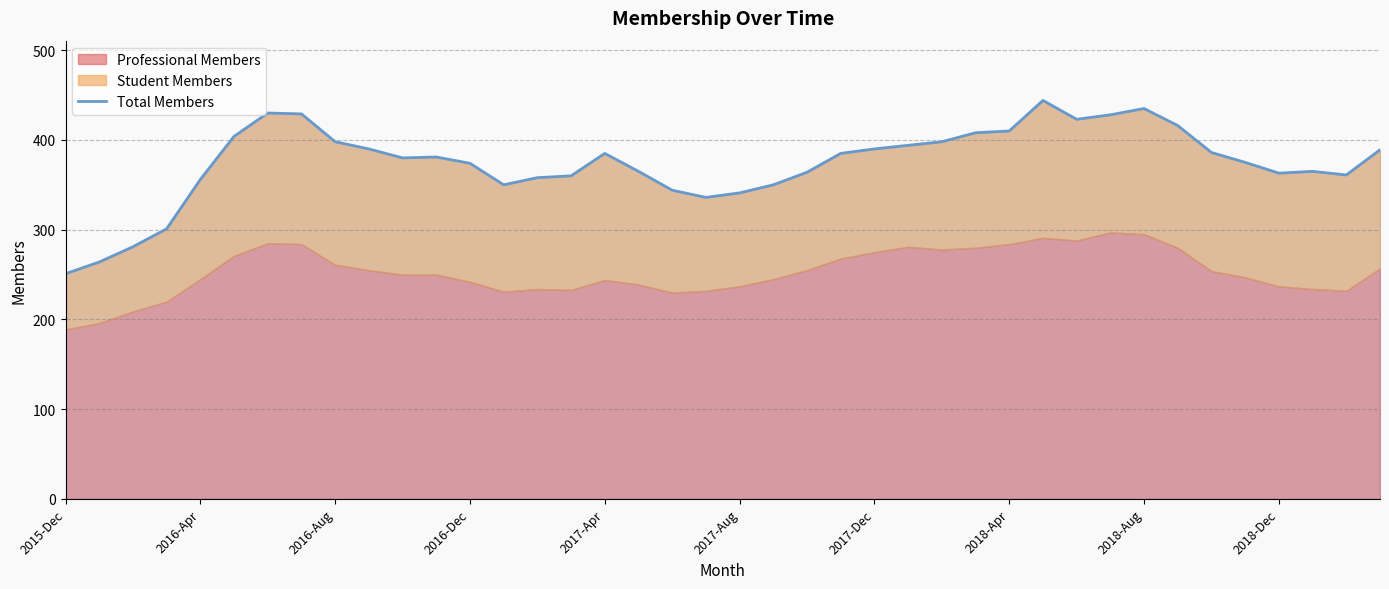

Between 19 and 24, which is larger?

24